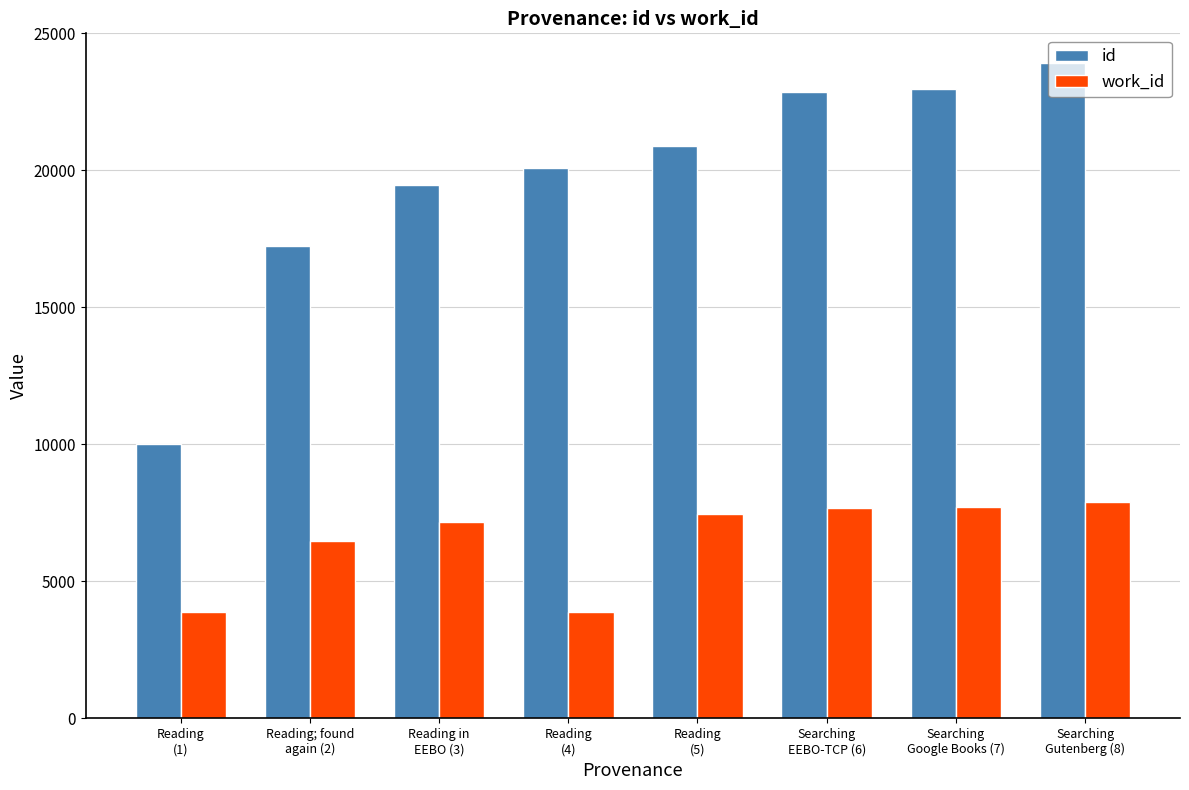

Count the number of data series in this chart.

2